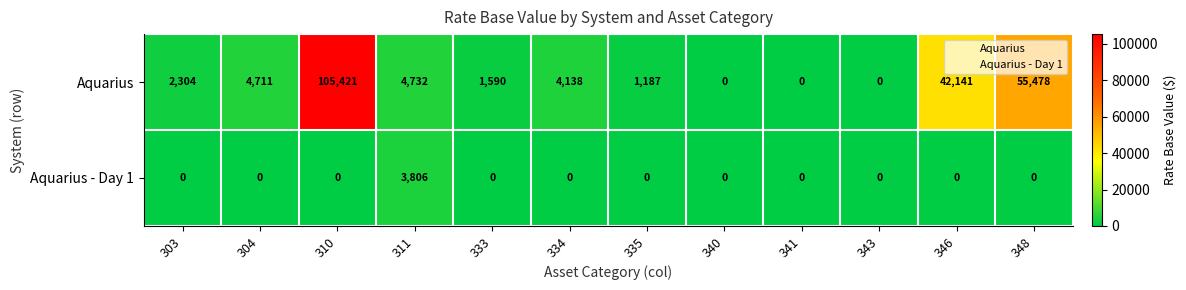

Rank the series by their maximum value, from highest to lowest.

Aquarius, Aquarius - Day 1